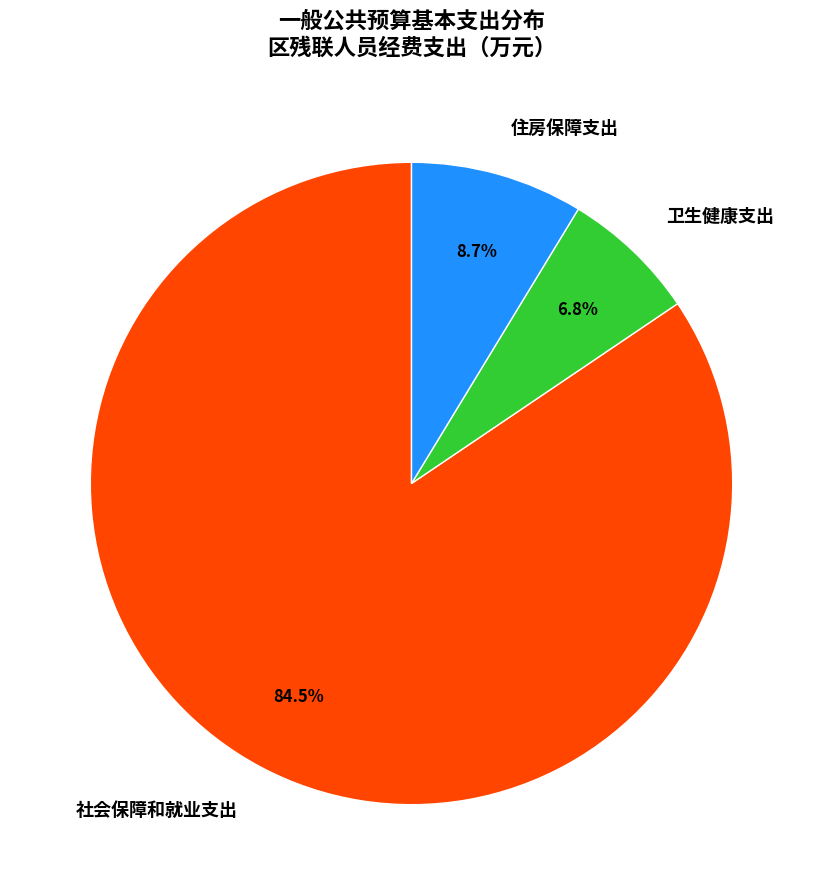

Between 卫生健康支出 and 社会保障和就业支出, which is larger?

社会保障和就业支出